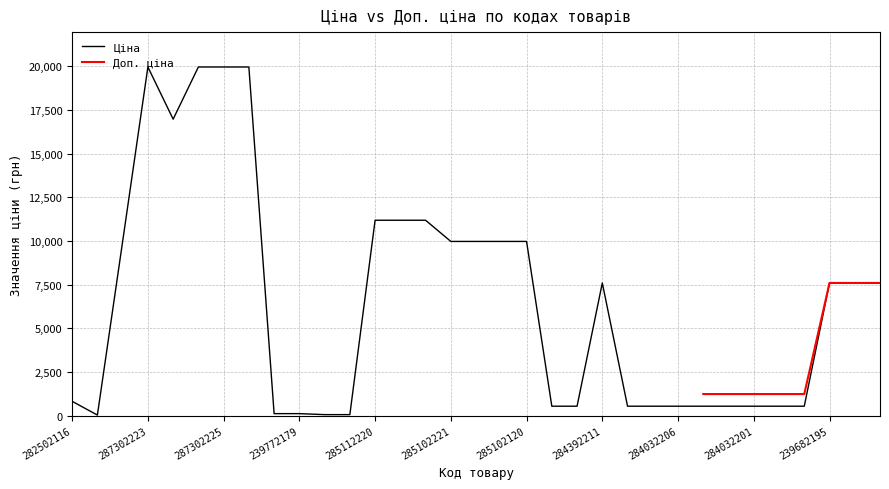

What is the greatest value displayed?

19964.2